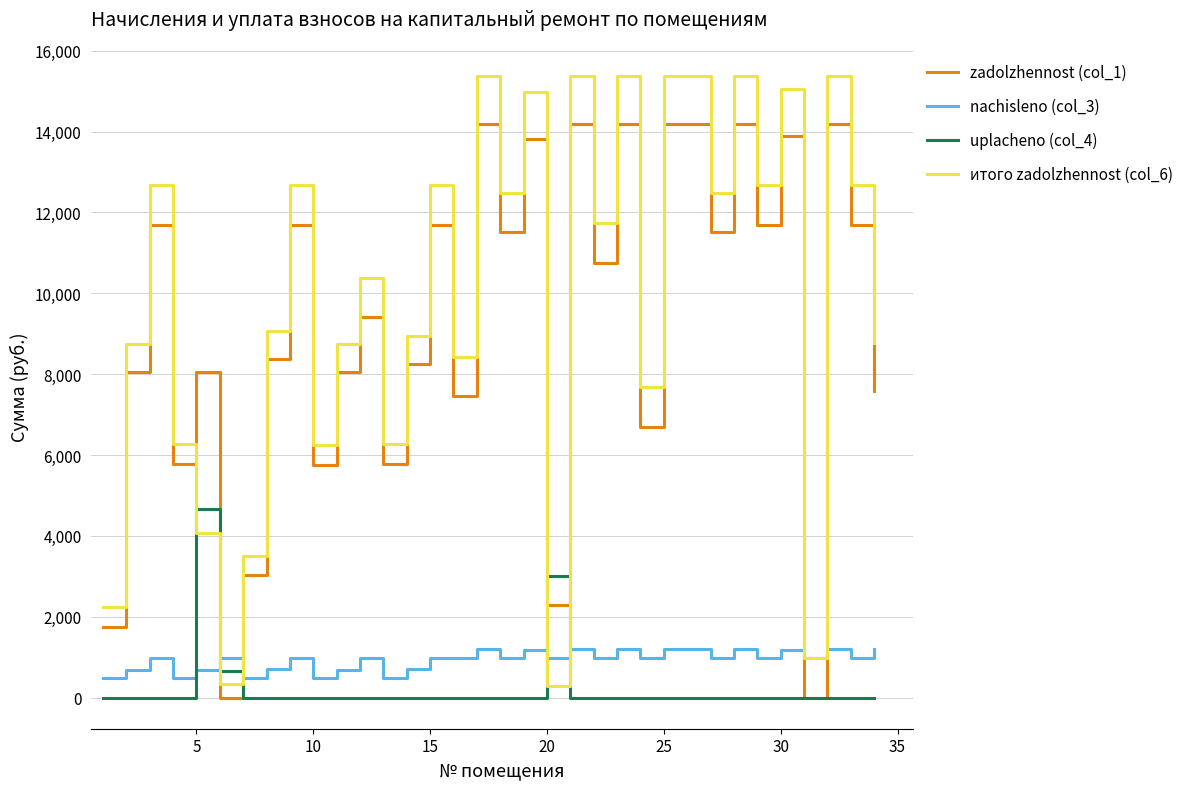

Which series has the widest spread of values?

итого zadolzhennost (col_6)